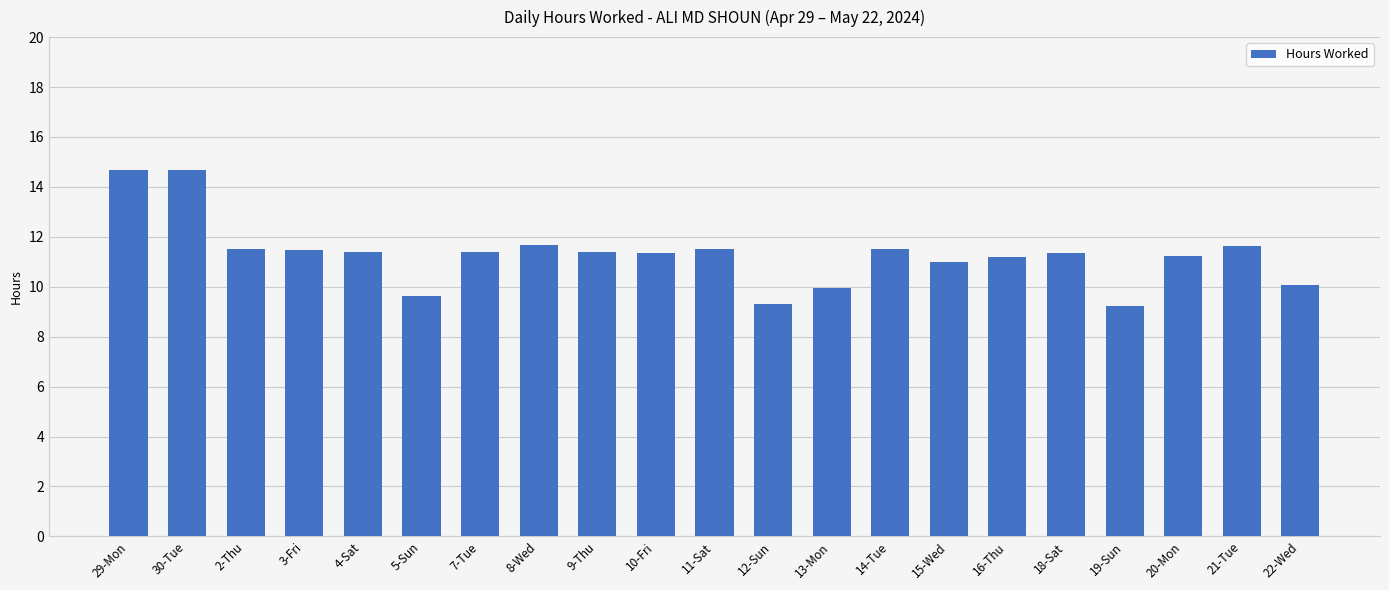

What is the sum of all values?

237.2